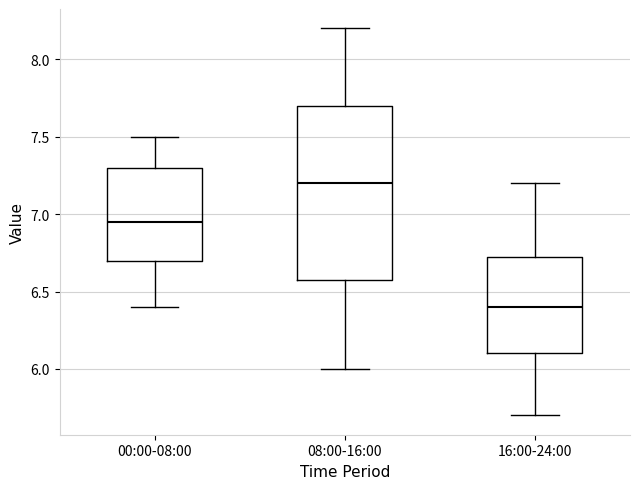

Reading left to right, read every box against the y-axis: the position of its median line, the range the box covers, and the ends of its whiskers. The values are not printed on the chart, so give them approximately, as read against the axis.

00:00-08:00: median 6.95, box 6.70 to 7.30, whiskers 6.40 to 7.50
08:00-16:00: median 7.20, box 6.60 to 7.70, whiskers 6.00 to 8.20
16:00-24:00: median 6.40, box 6.10 to 6.75, whiskers 5.70 to 7.20